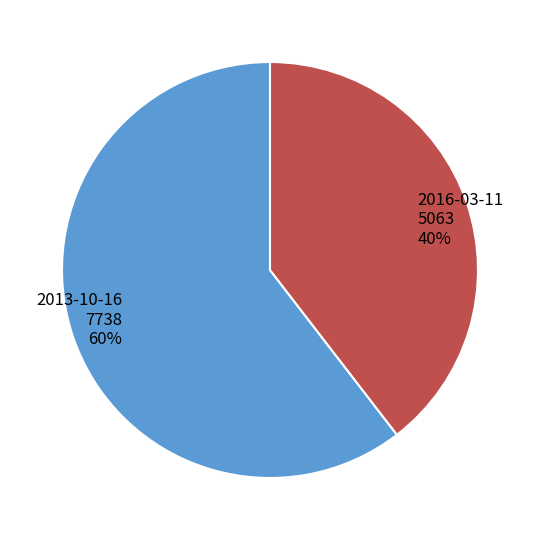

Is 2016-03-11 the majority of the pie?

No